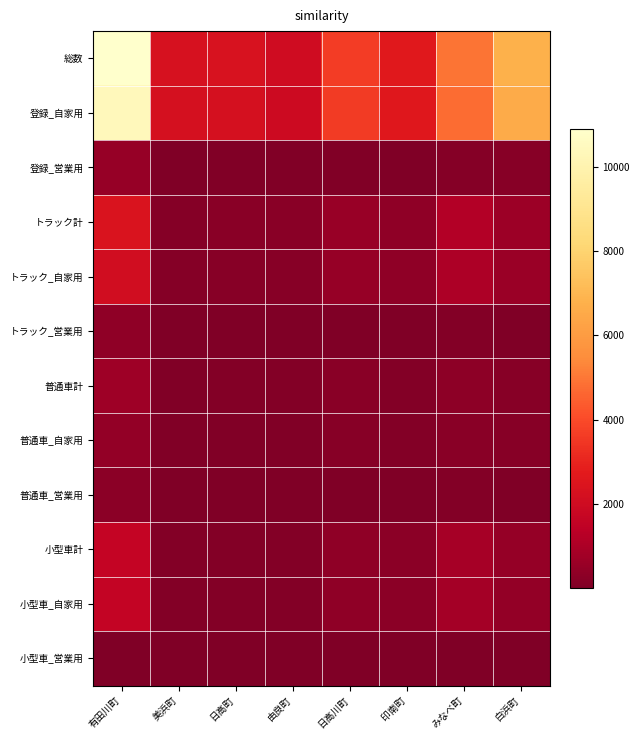

At which category is the sum across all series the highest?

有田川町